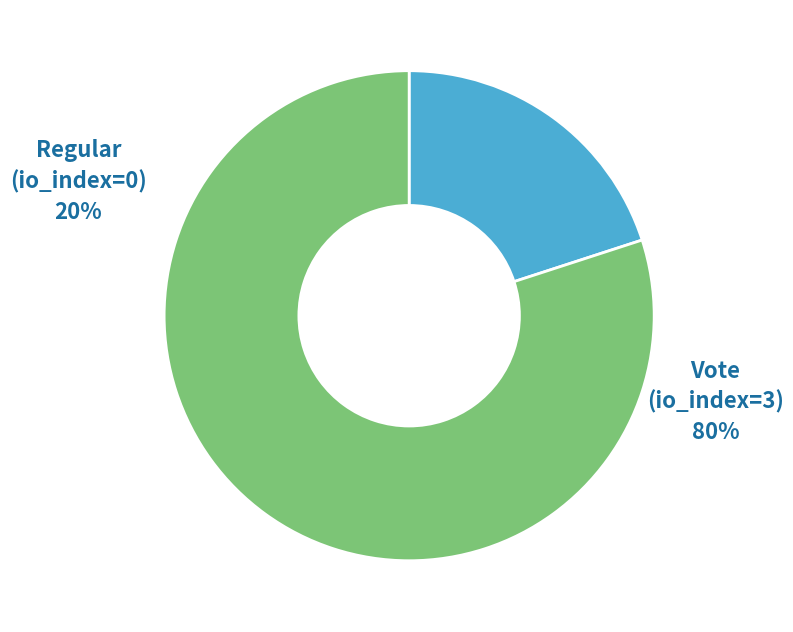

How many slices are in this pie chart?

2